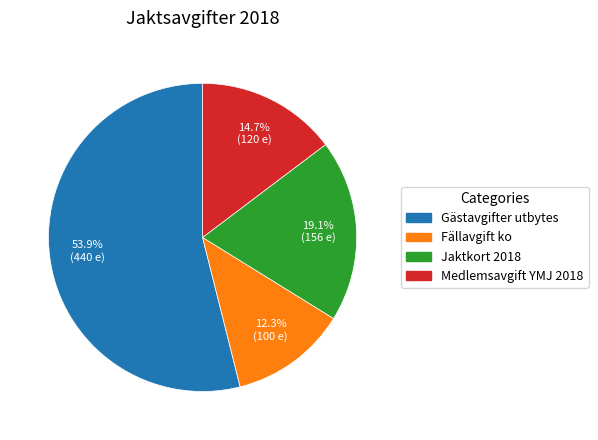

To the nearest percent, what is the difference between the Medlemsavgift YMJ 2018 and Jaktkort 2018 slice percentages?

4%